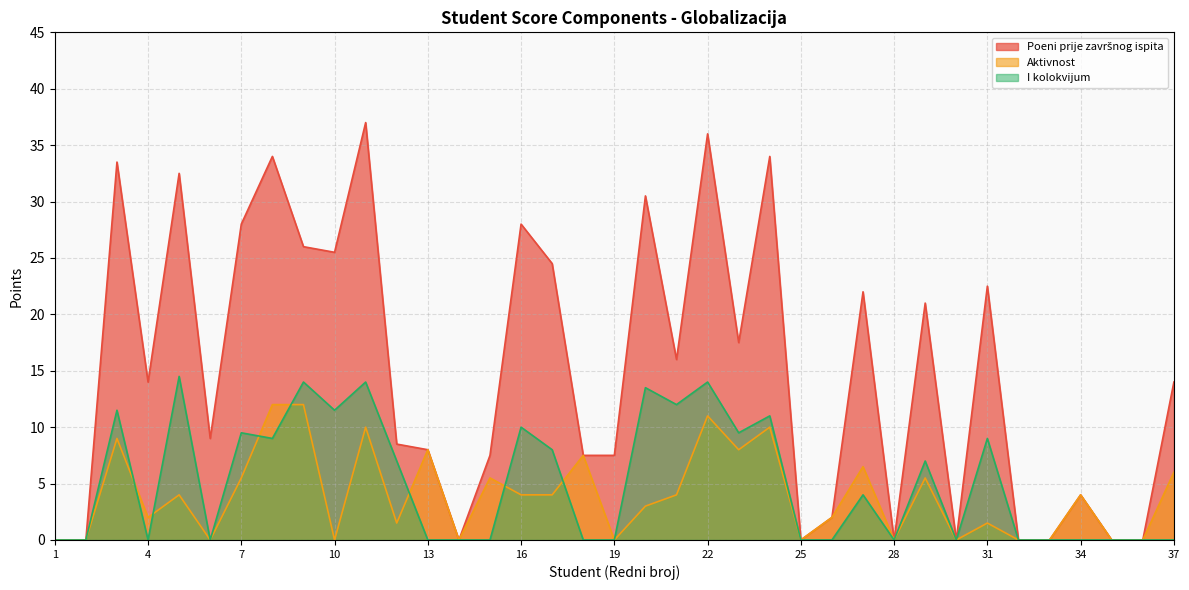

Rank the series by their maximum value, from lowest to highest.

Aktivnost, I kolokvijum, Poeni prije završnog ispita